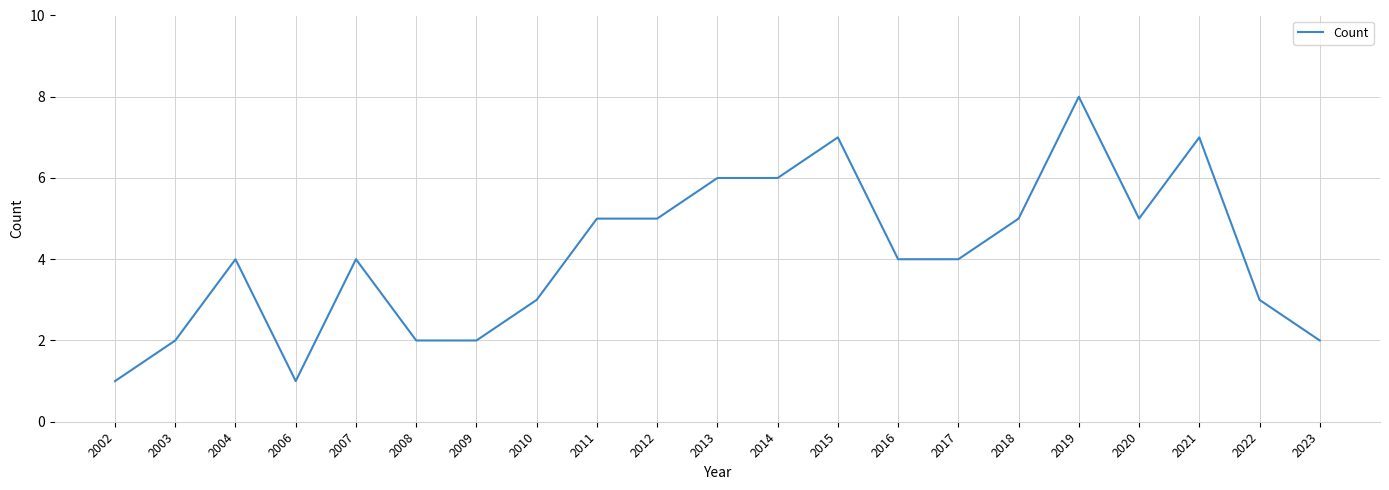

What is the sum of all values?

86